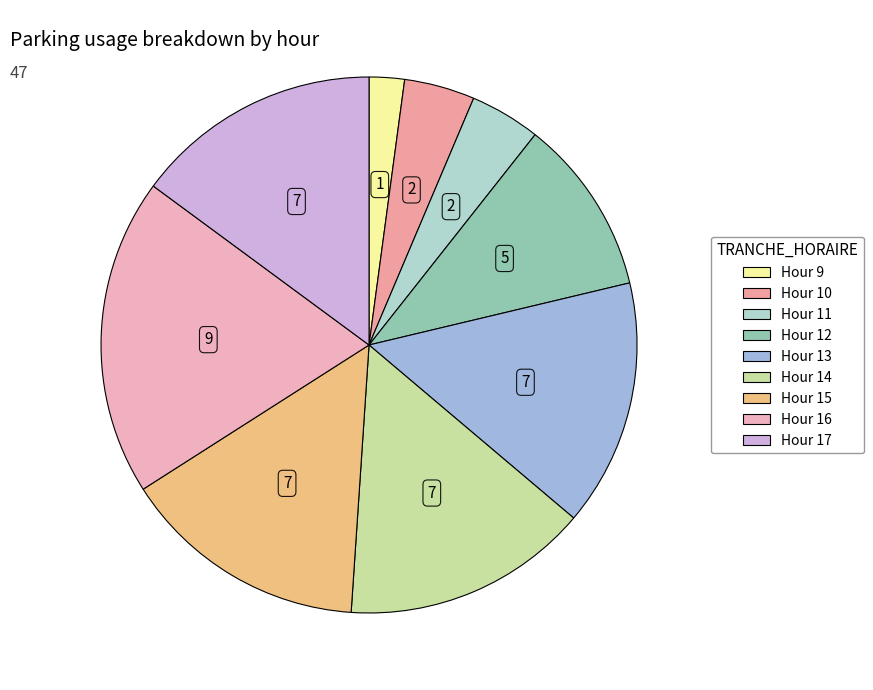

Does any single category account for the majority?

No